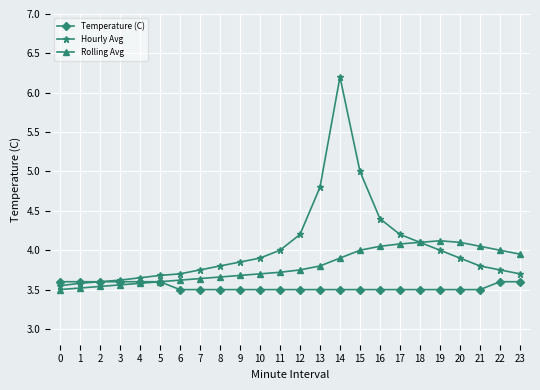

What is the highest value of the Hourly Avg series?

6.2